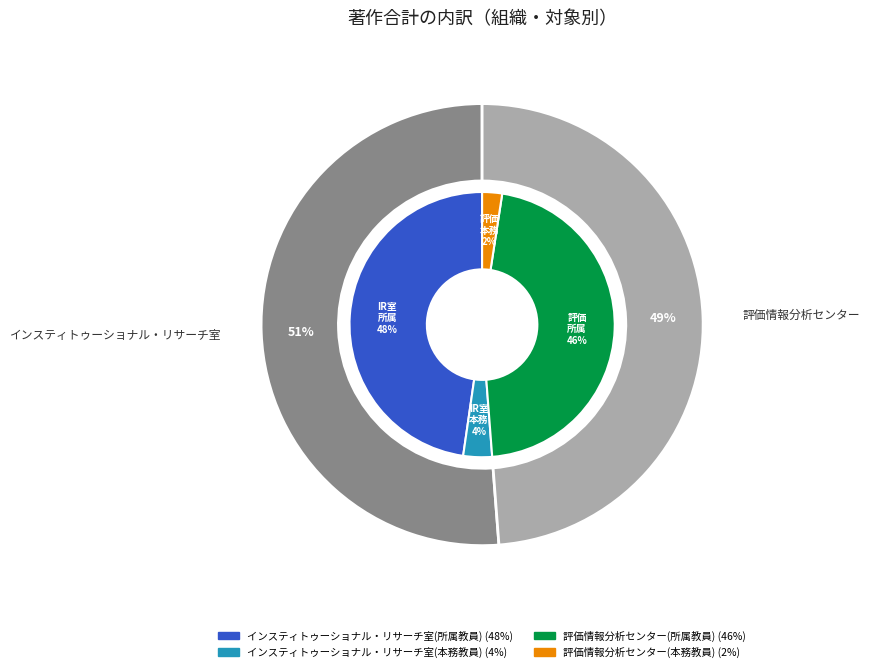

True or false: インスティトゥーショナル・リサーチ室(所属教員) accounts for 61% of the total.

False